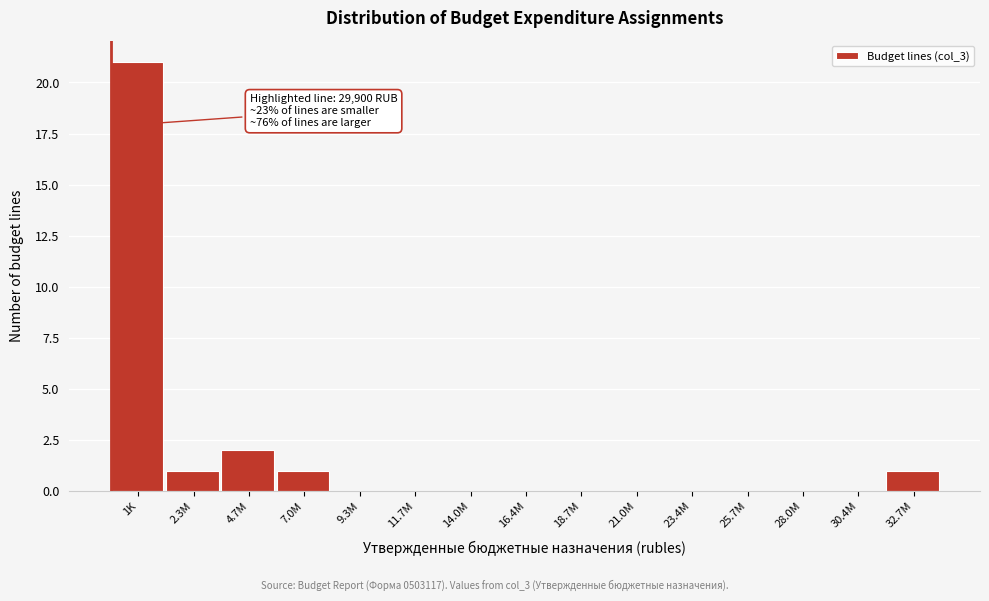

Reading right to left, what are all the values shown in this chart?

32.7M=1	30.4M=0	28.0M=0	25.7M=0	23.4M=0	21.0M=0	18.7M=0	16.4M=0	14.0M=0	11.7M=0	9.3M=0	7.0M=1	4.7M=2	2.3M=1	1K=21